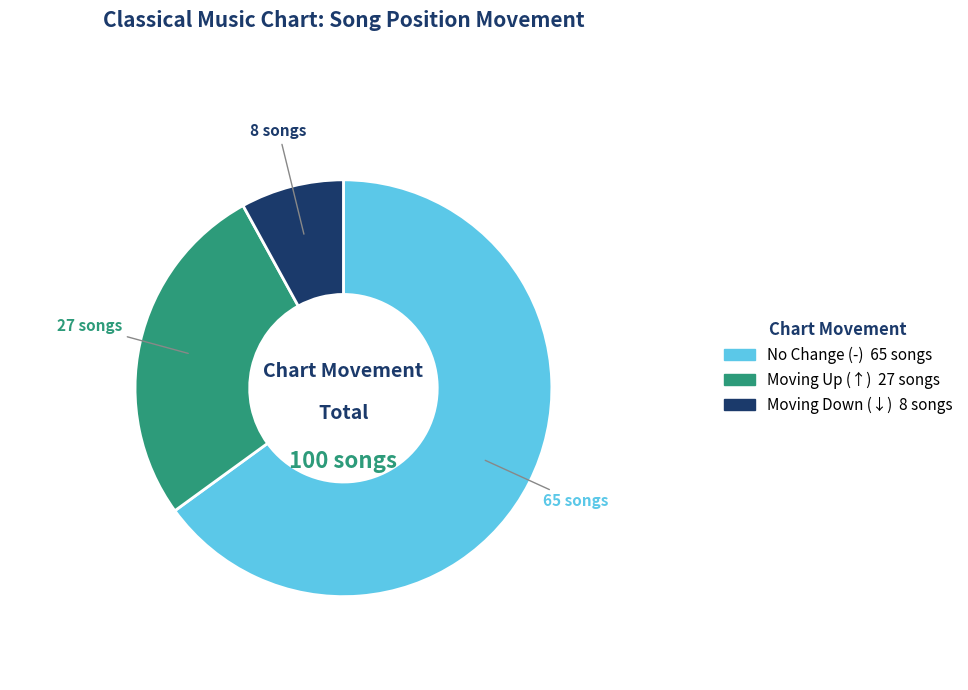

Does any single category account for the majority?

Yes